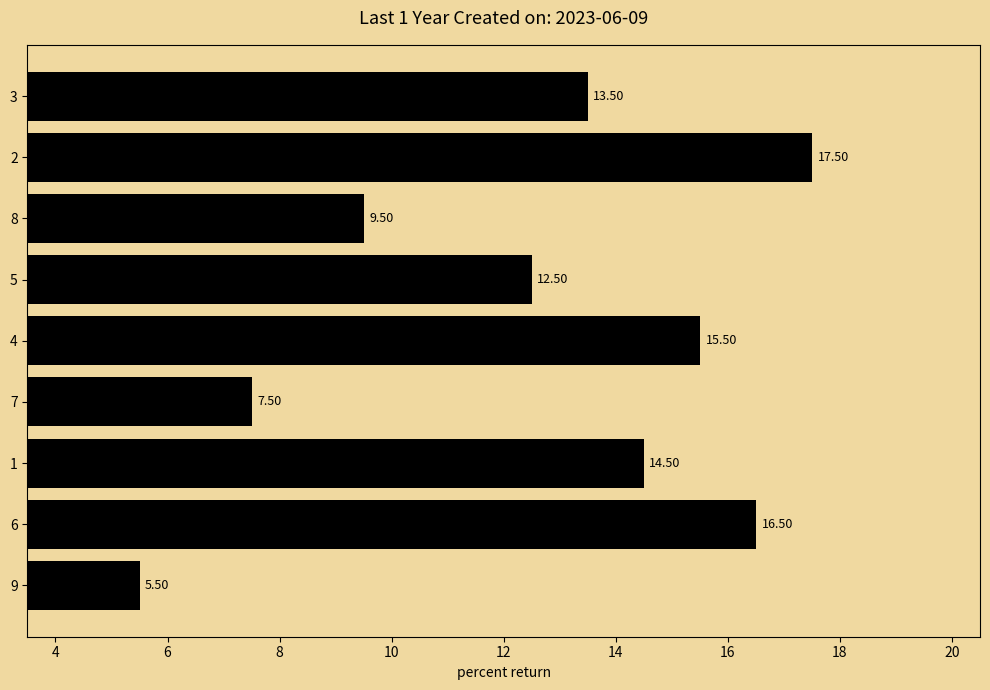

Rank the categories by value from lowest to highest.

9, 7, 8, 5, 3, 1, 4, 6, 2